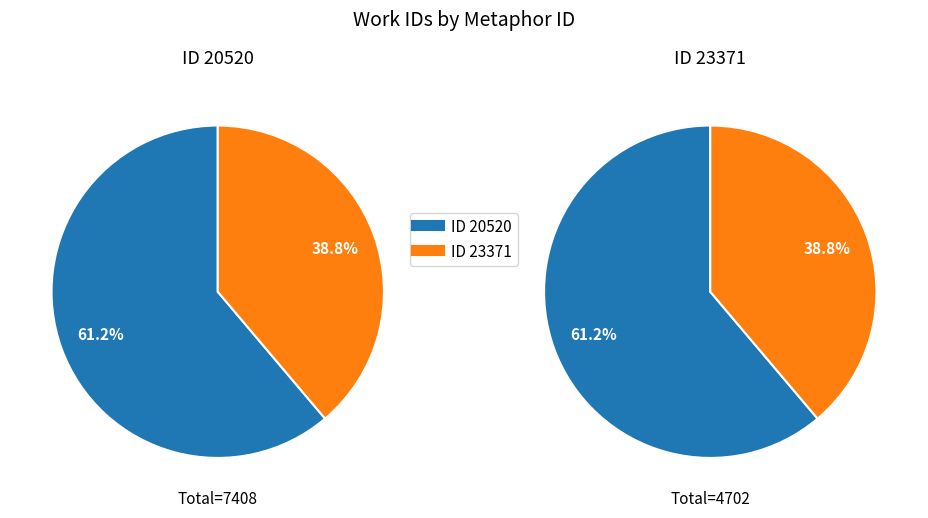

Approximately how many times larger is the value at 23371 compared to 20520?

0.6